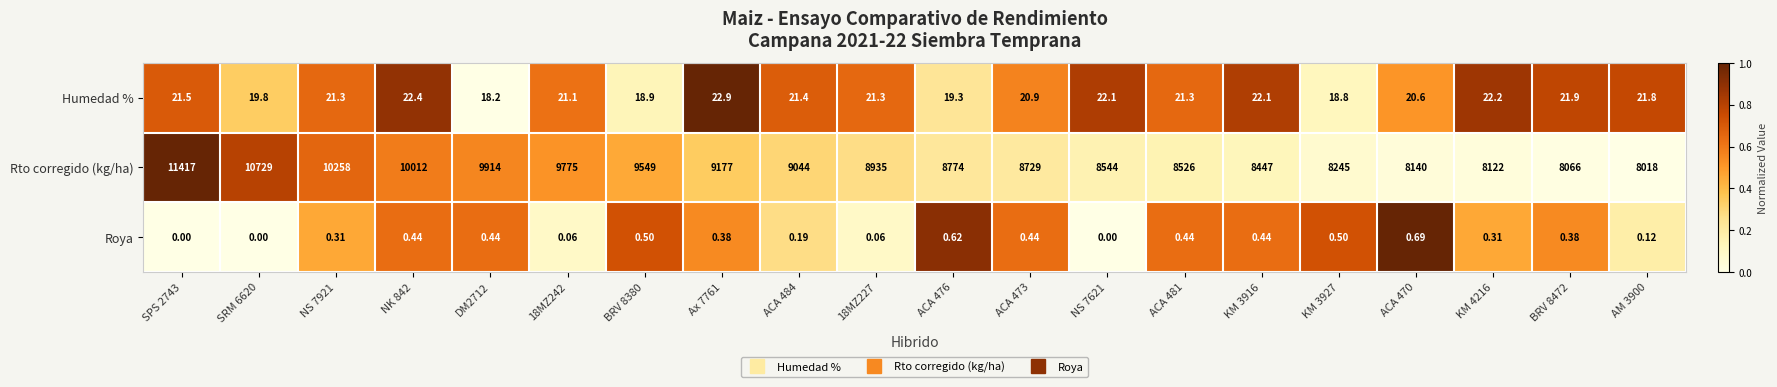

Between ACA 470 and AM 3900, which series saw the biggest shift?

Rto corregido (kg/ha)